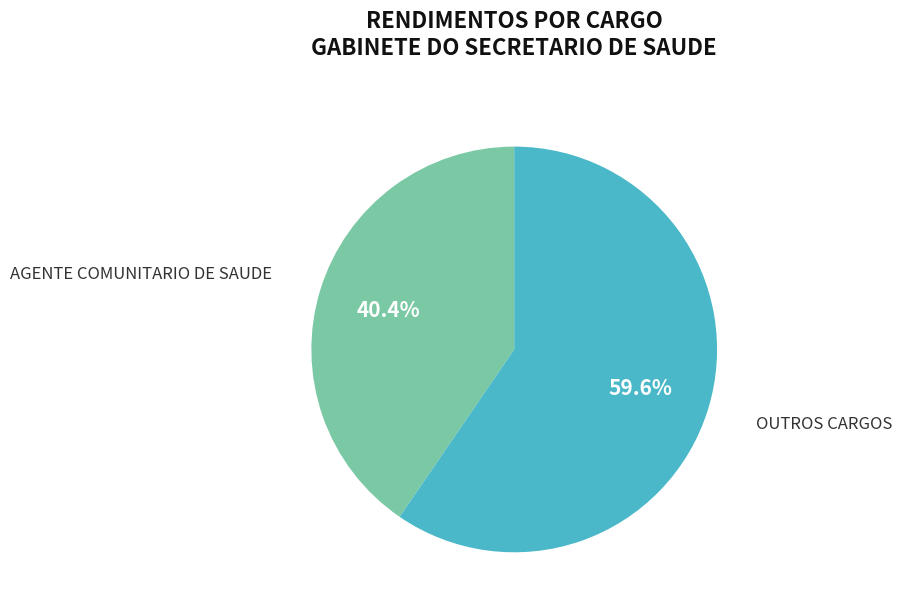

Which slice is the largest?

OUTROS CARGOS